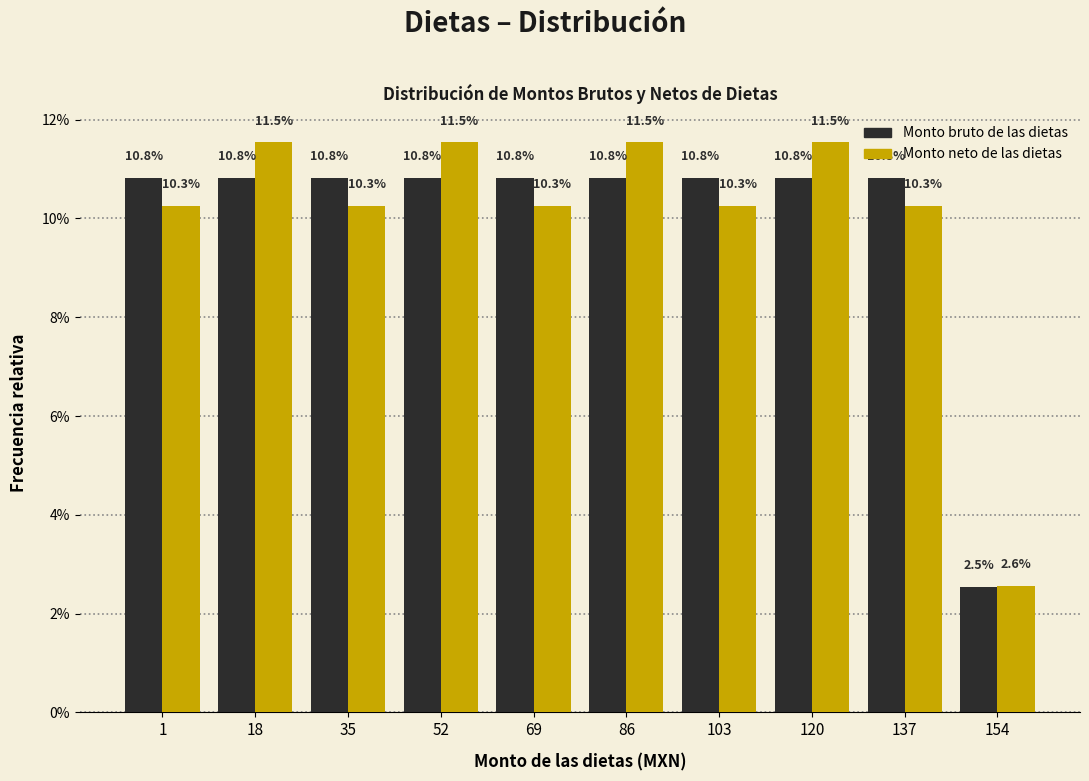

Are the bars horizontal?

No